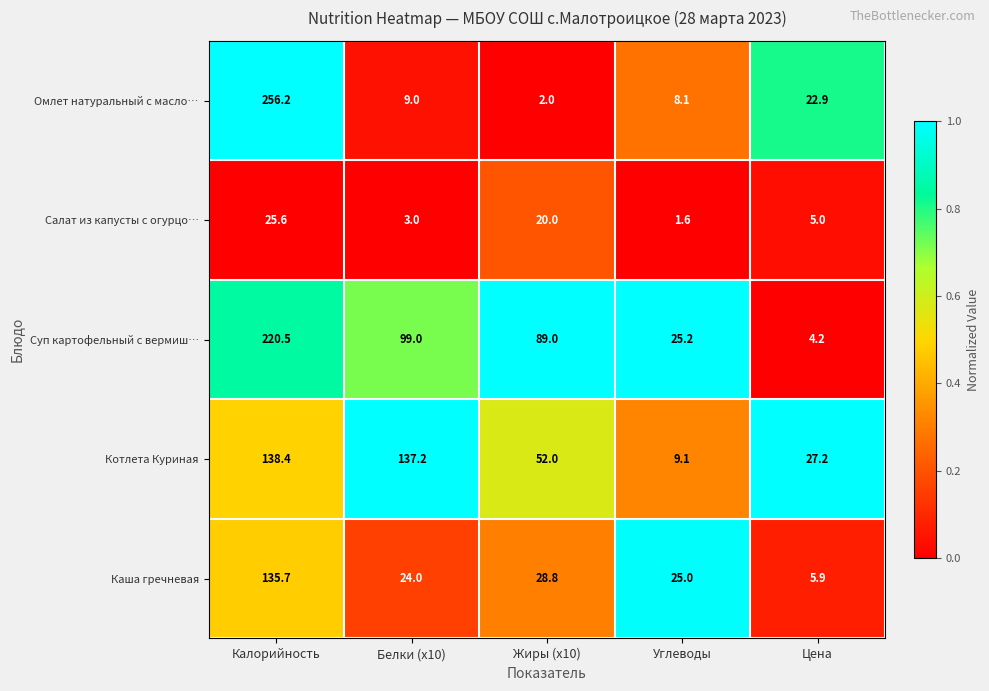

Reading left to right, extract all data points from this chart.

Омлет натуральный с масло…: Калорийность=256.2	Белки (x10)=9.0	Жиры (x10)=2.0	Углеводы=8.1	Цена=22.9
Салат из капусты с огурцо…: Калорийность=25.6	Белки (x10)=3.0	Жиры (x10)=20.0	Углеводы=1.6	Цена=5.0
Суп картофельный с вермиш…: Калорийность=220.5	Белки (x10)=99.0	Жиры (x10)=89.0	Углеводы=25.2	Цена=4.2
Котлета Куриная: Калорийность=138.4	Белки (x10)=137.2	Жиры (x10)=52.0	Углеводы=9.1	Цена=27.2
Каша гречневая: Калорийность=135.7	Белки (x10)=24.0	Жиры (x10)=28.8	Углеводы=25.0	Цена=5.9